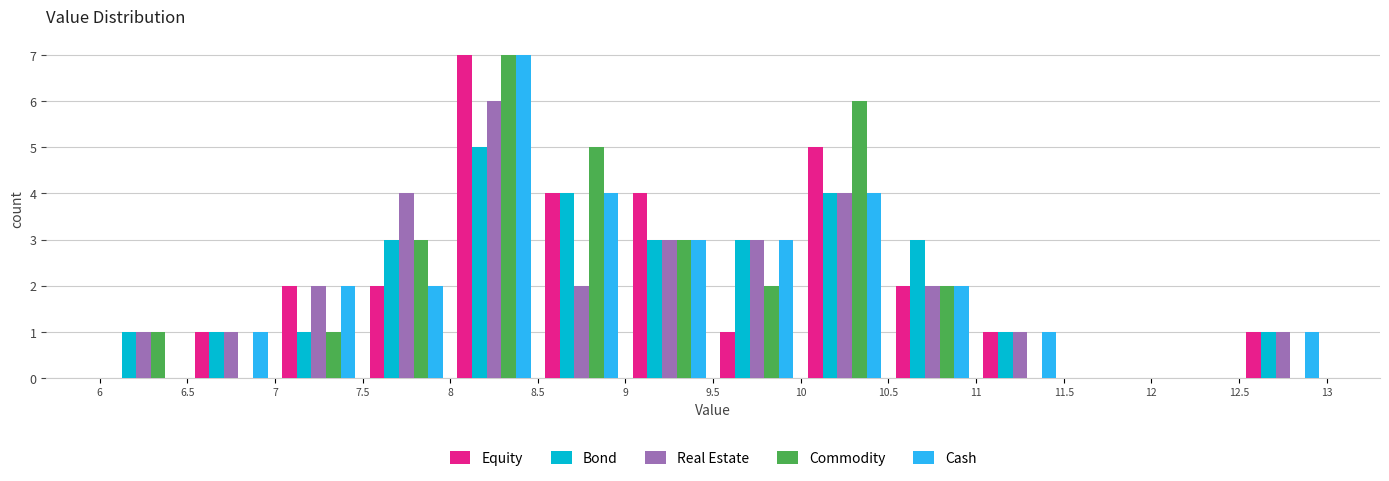

What is the height of the Real Estate bar covering 6 to 6.5 on the x-axis? The values are not printed on the chart, so give them approximately, as read against the axis.

1